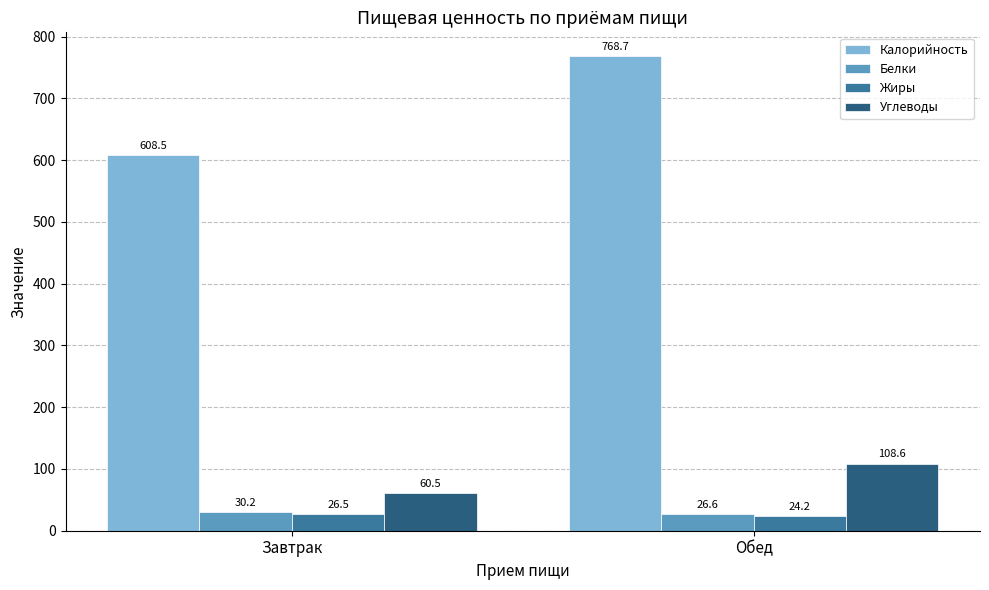

Which series has the largest range (max minus min)?

Калорийность